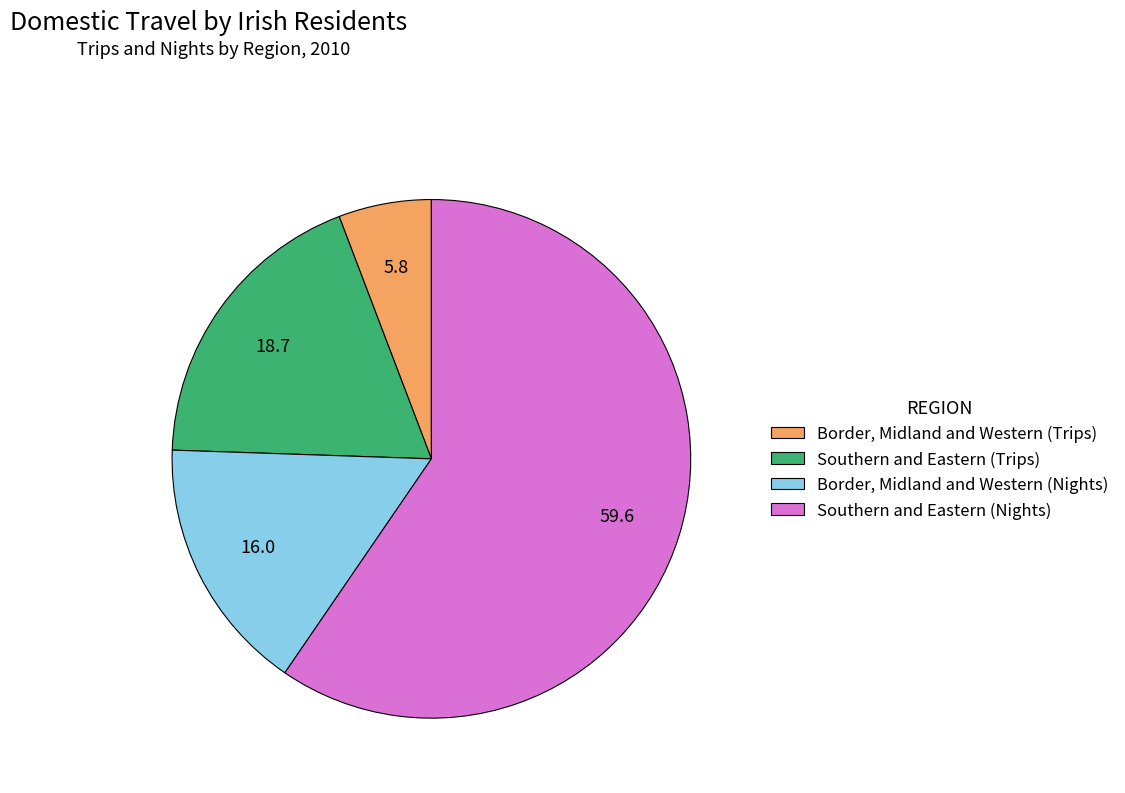

True or false: Southern and Eastern (Trips) accounts for 11% of the total.

False